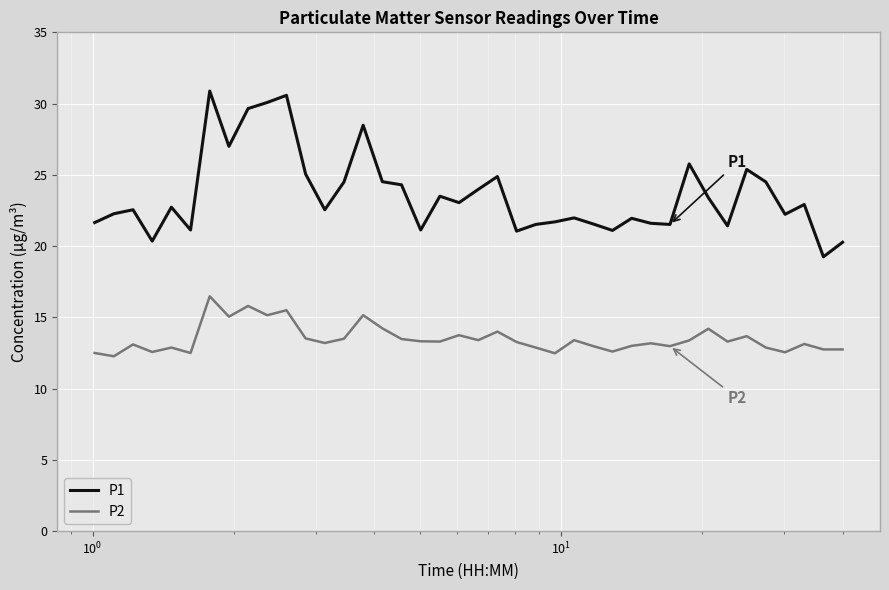

Which series has the largest total across all categories?

P1